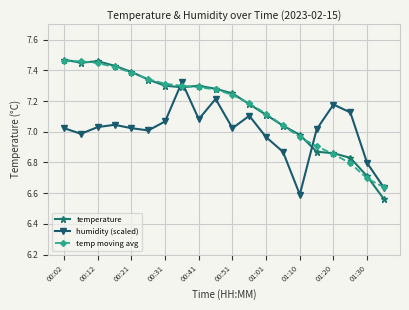

Which series has the widest spread of values?

temperature